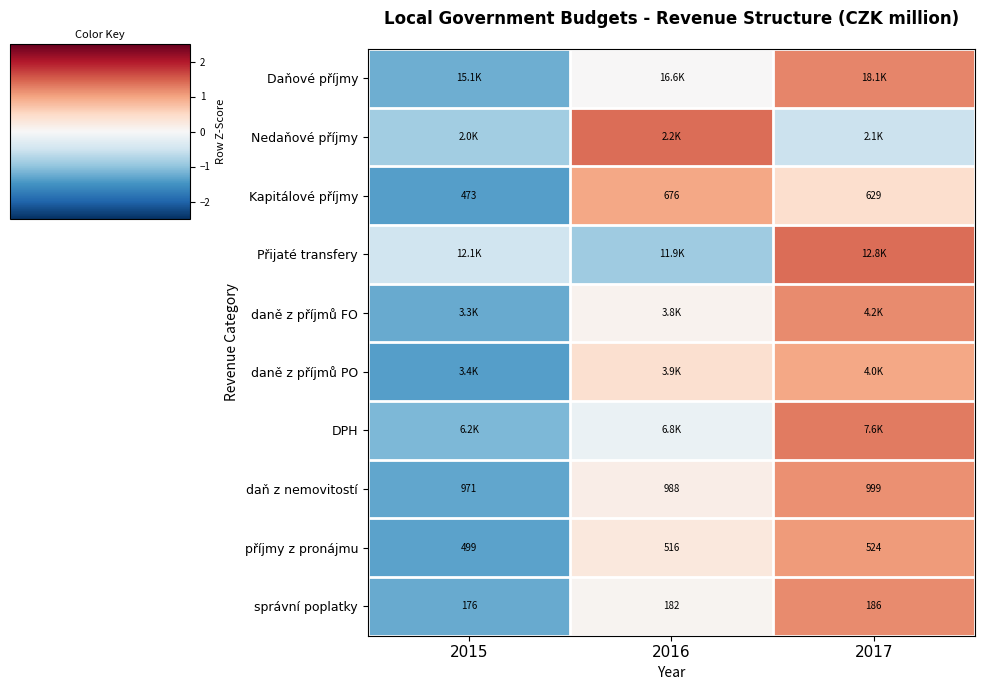

At which label does Přijaté transfery reach its peak?

2017